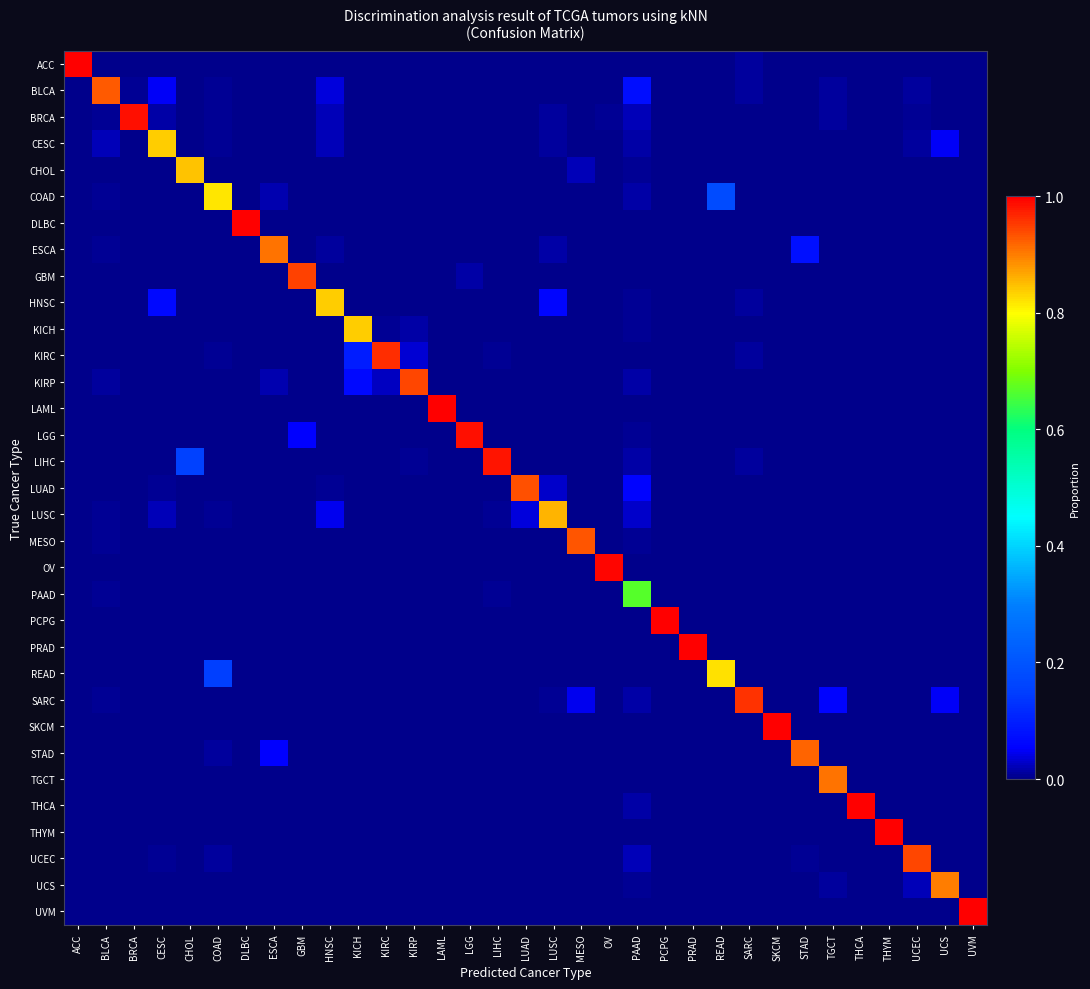

Between HNSC and TGCT, which is larger?

HNSC